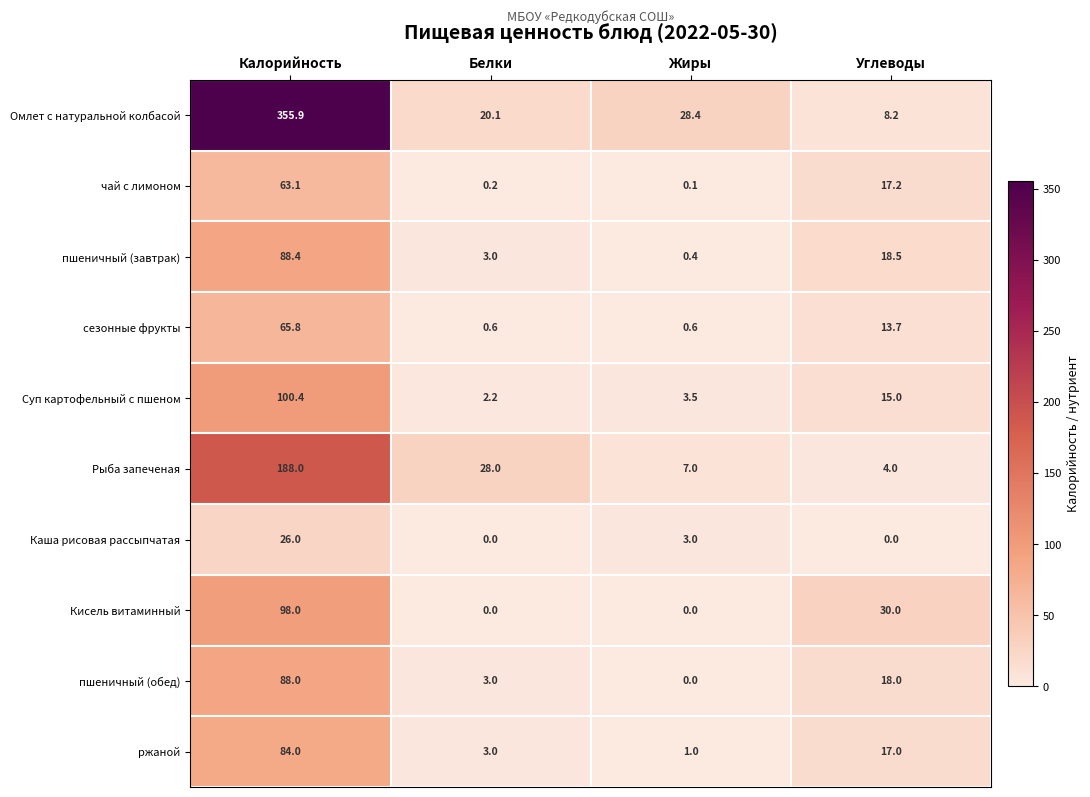

List the series in order of their peak value, highest first.

Омлет с натуральной колбасой, Рыба запеченая, Суп картофельный с пшеном, Кисель витаминный, пшеничный (завтрак), пшеничный (обед), ржаной, сезонные фрукты, чай с лимоном, Каша рисовая рассыпчатая